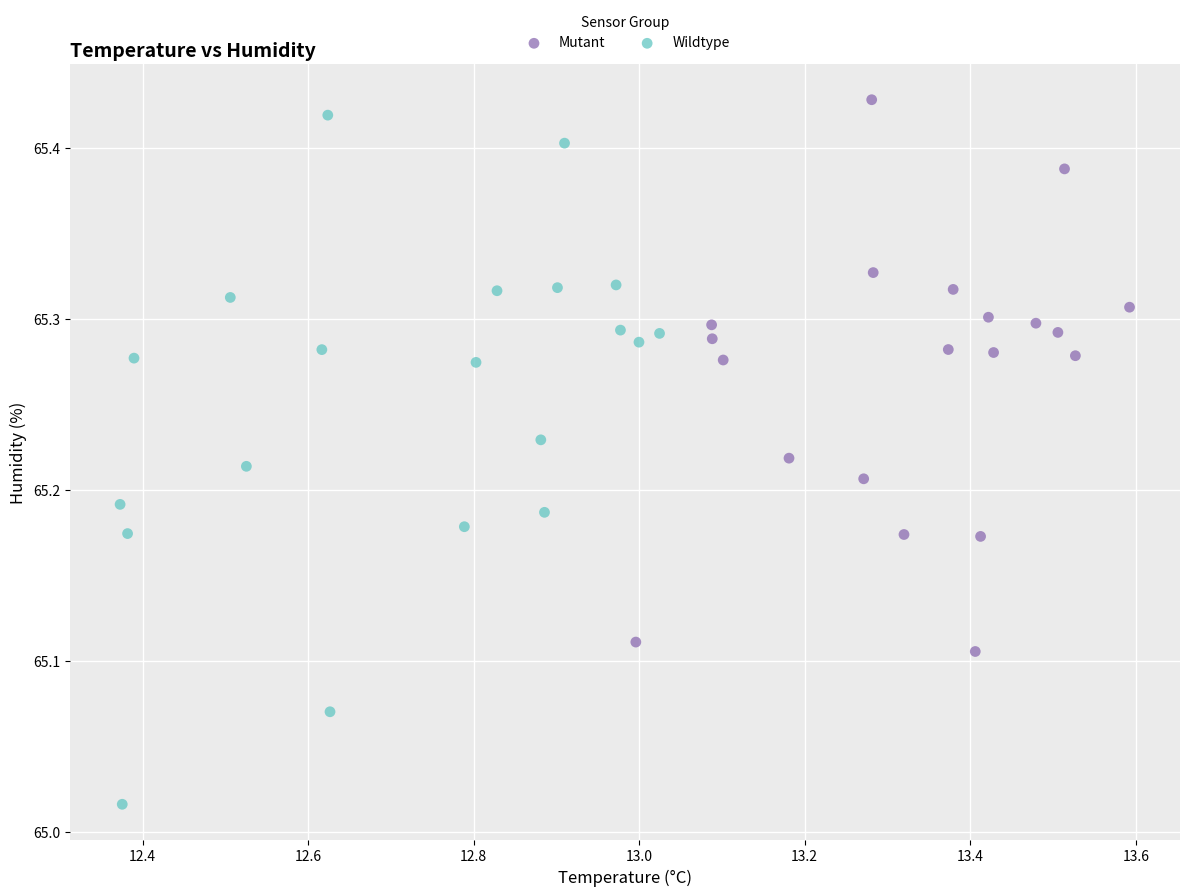

Which series contains the lowest Y value?

Wildtype